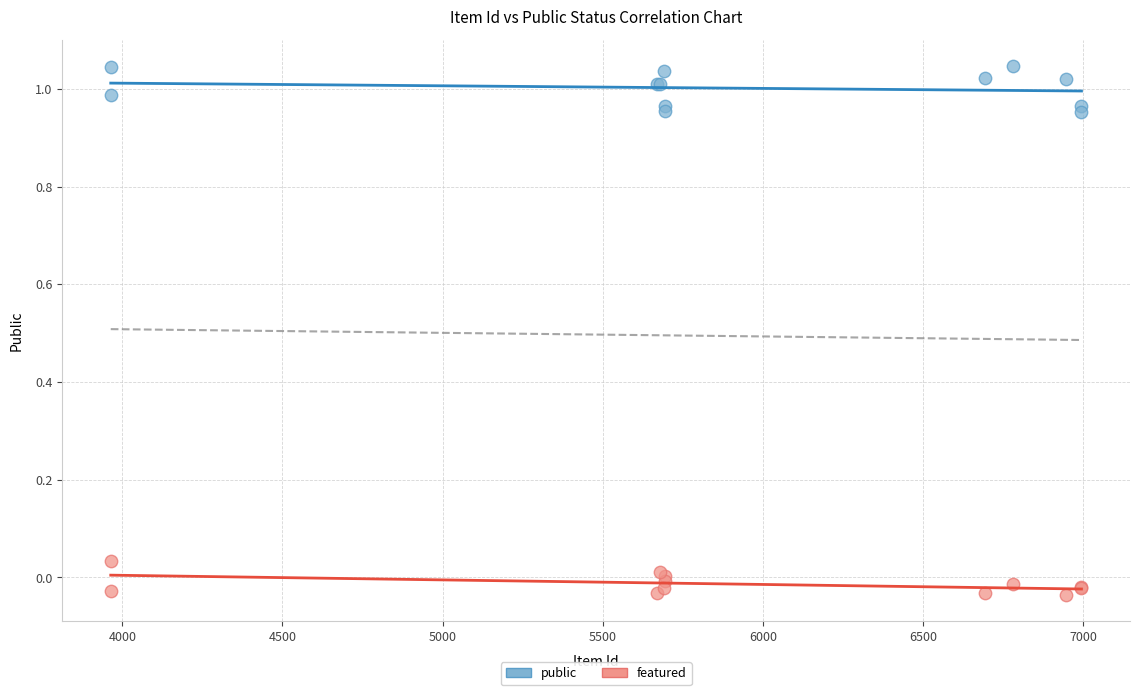

Which series reaches the maximum Y coordinate?

public